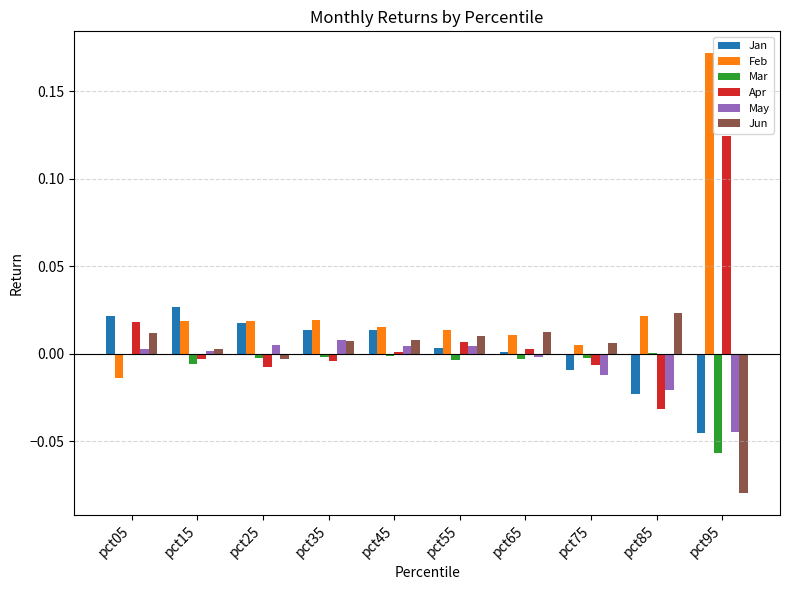

Are the bars grouped side by side (vs. stacked)?

Yes